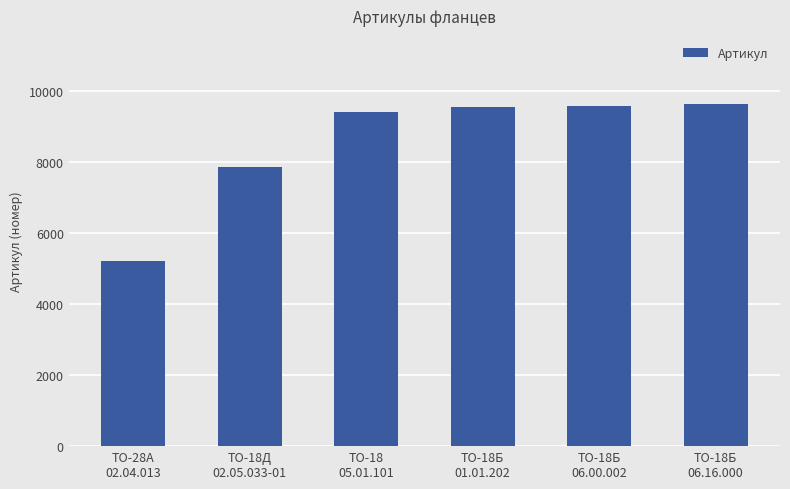

How many bars are there in total?

6